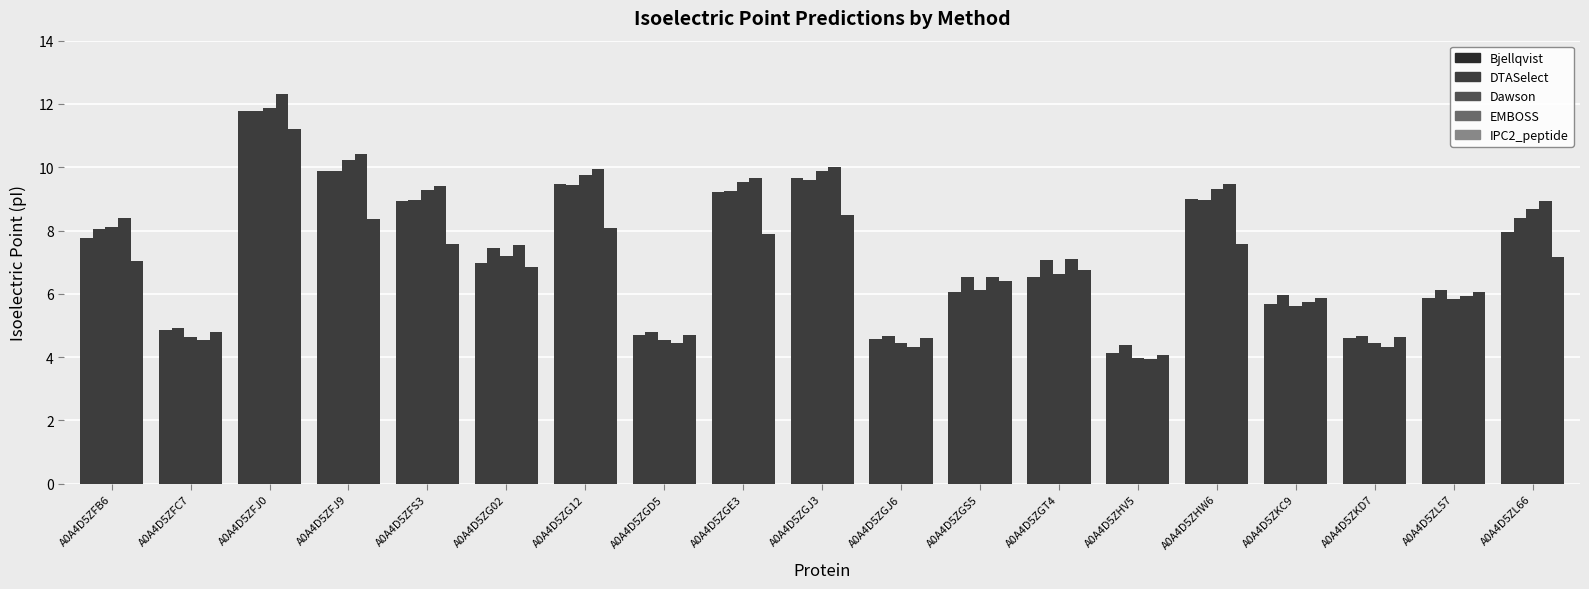

Between A0A4D5ZFJ9 and A0A4D5ZGJ3, which is larger?

A0A4D5ZFJ9